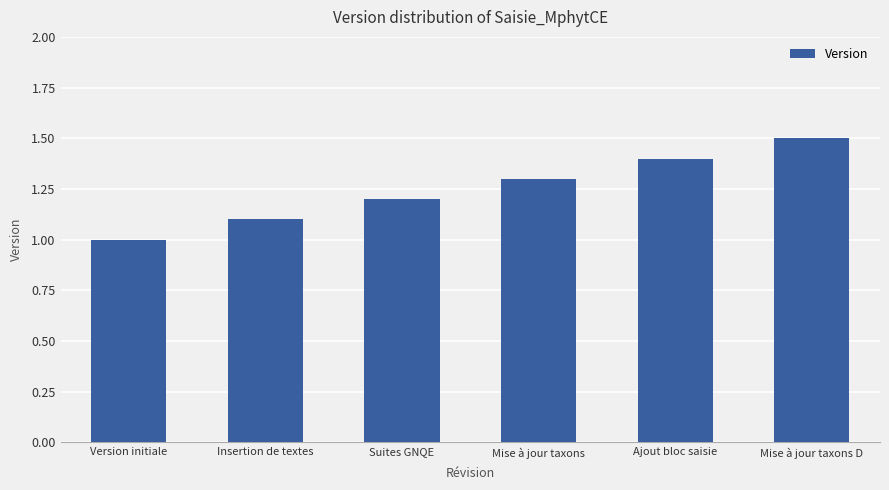

What is the difference between the values at Mise à jour taxons D and Insertion de textes?

0.4